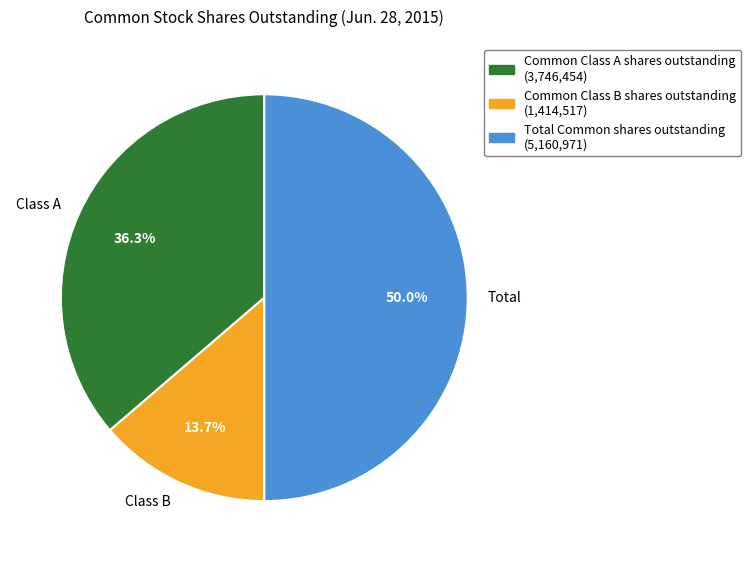

Is it true that Common Class B shares outstanding is 14% of the pie?

True